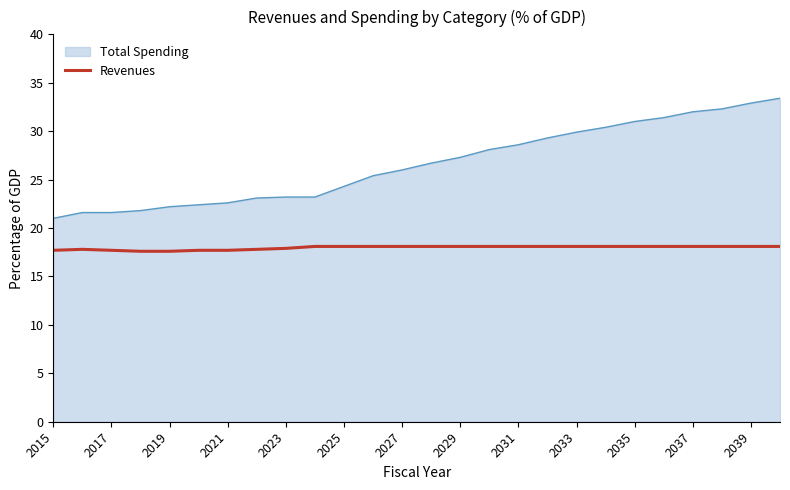

Does the chart have visible grid lines?

No